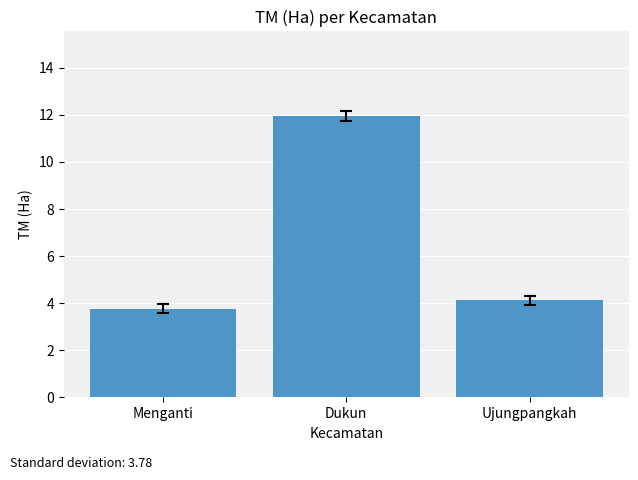

What is the sum of all values?

19.8